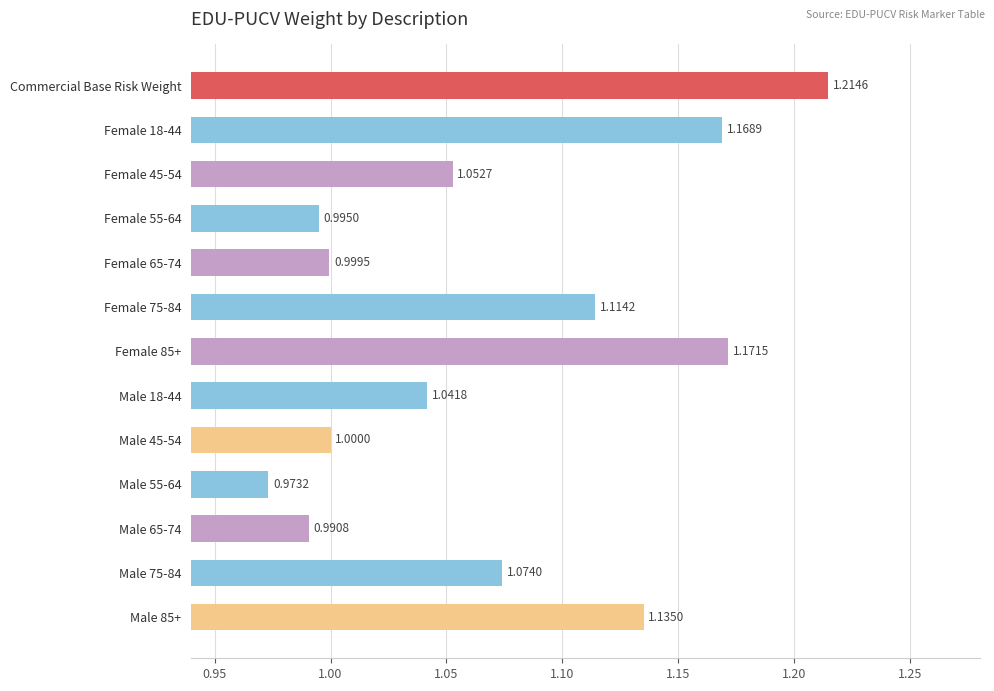

Between Female 85+ and Male 55-64, which is larger?

Female 85+